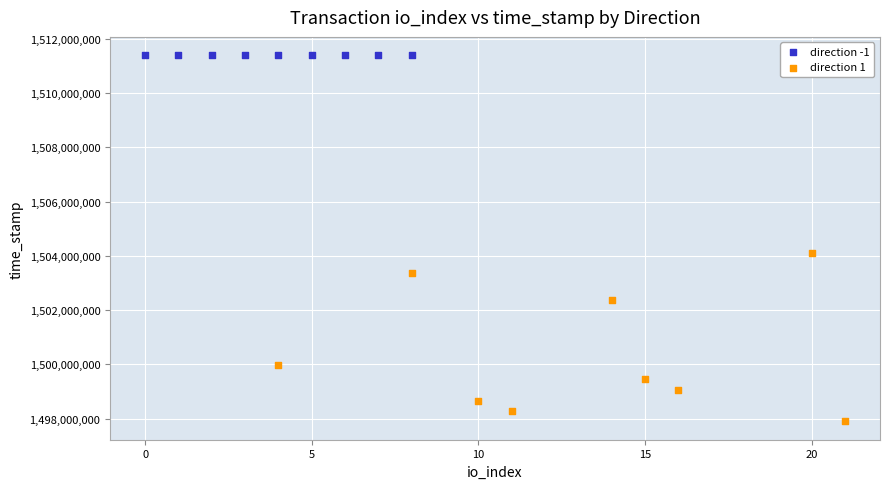

Which series reaches the minimum Y coordinate?

direction 1